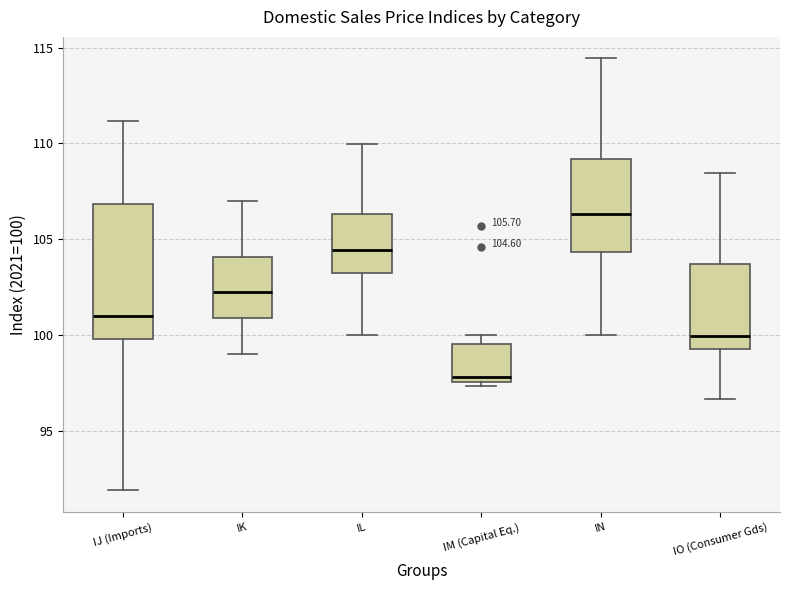

Which box's median line is the lowest?

IM (Capital Eq.)